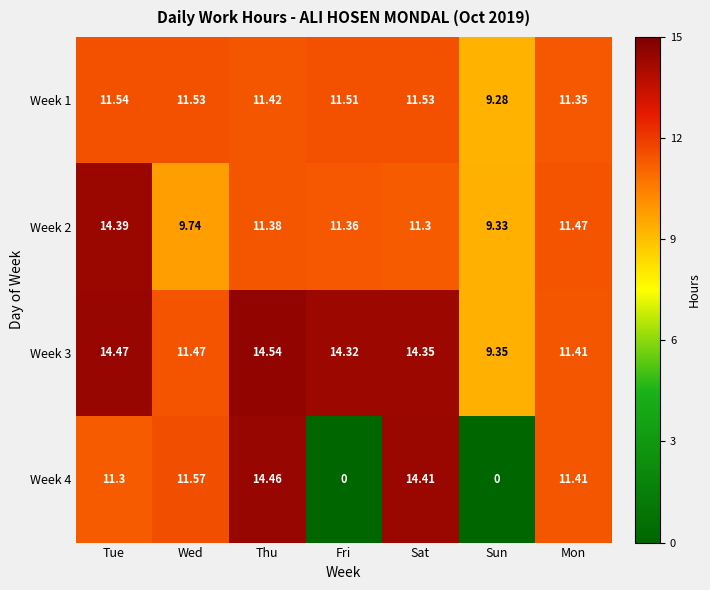

At Thu, list the series in order from largest to smallest.

Week 3, Week 4, Week 1, Week 2